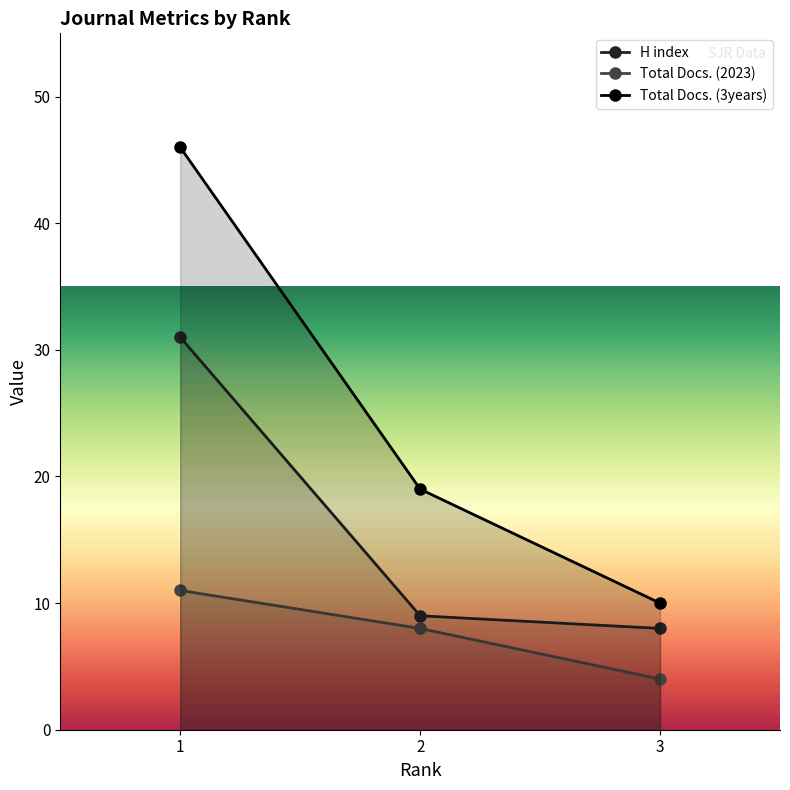

Which category has the highest value in the Total Docs. (3years) series?

1